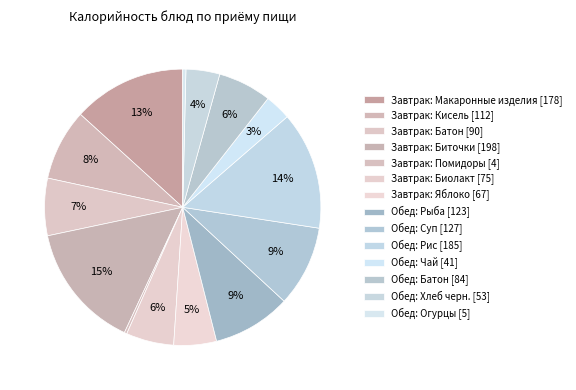

What percentage is the Обед: Чай slice, to the nearest percent?

3%